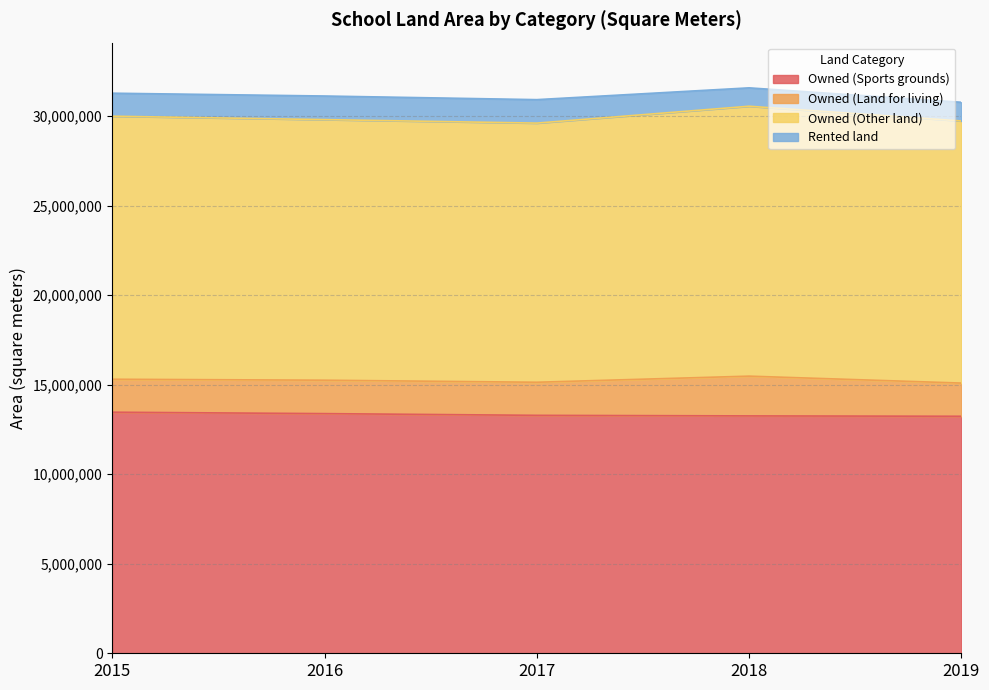

How many data points does each series have?

5